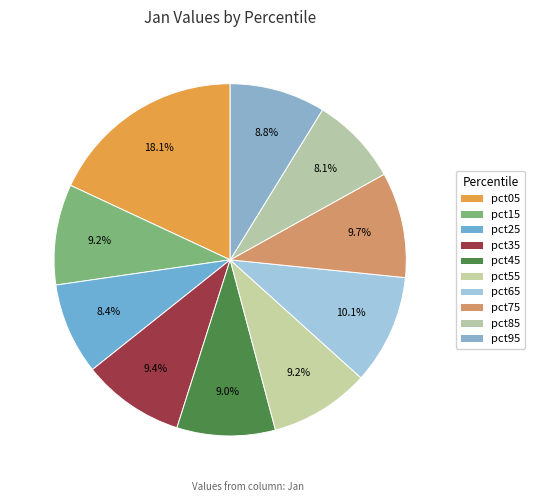

What is the smallest slice in the pie chart?

pct85